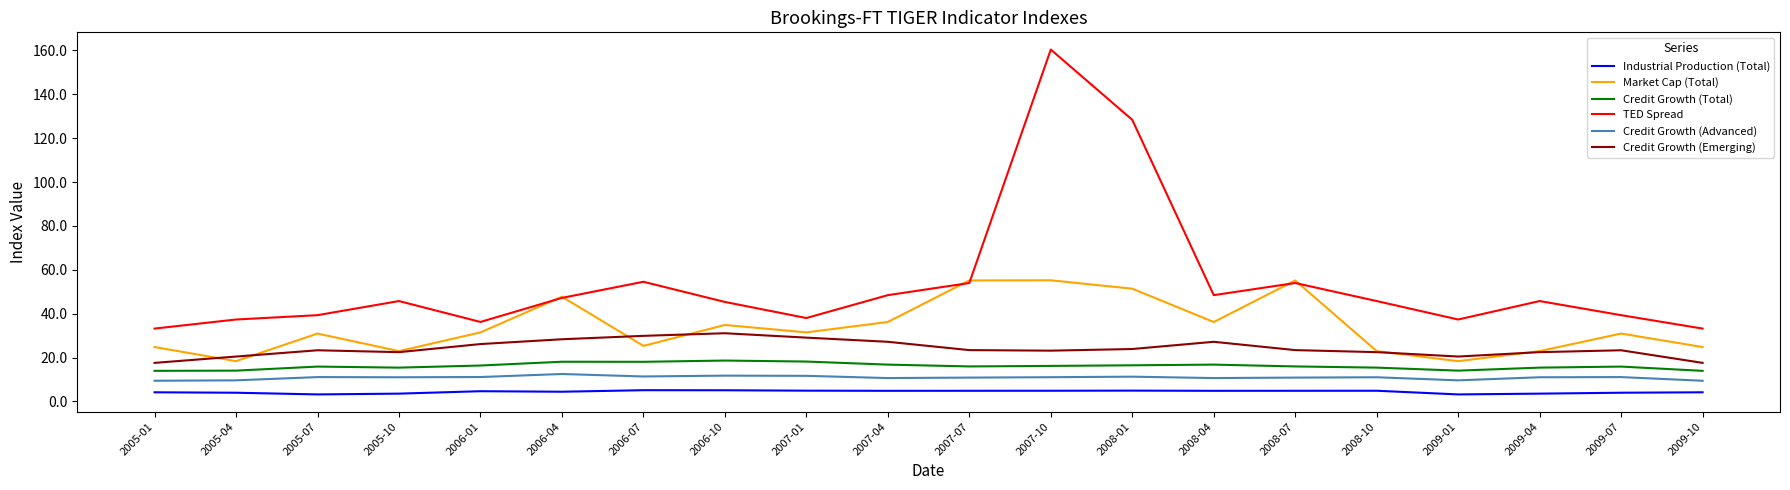

True or false: Industrial Production (Total) and Credit Growth (Total) intersect in this chart.

False